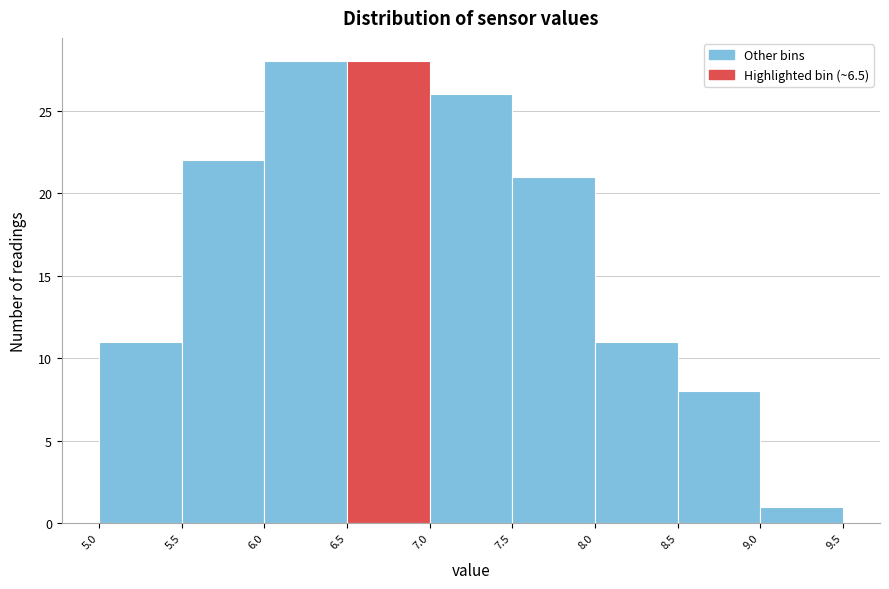

Reading left to right, list every bar in this chart as the range it spans on the x-axis followed by its height. The values are not printed on the chart, so give them approximately, as read against the axis.

5.0 to 5.5: 11
5.5 to 6.0: 22
6.0 to 6.5: 28
6.5 to 7.0: 28
7.0 to 7.5: 26
7.5 to 8.0: 21
8.0 to 8.5: 11
8.5 to 9.0: 8
9.0 to 9.5: 1